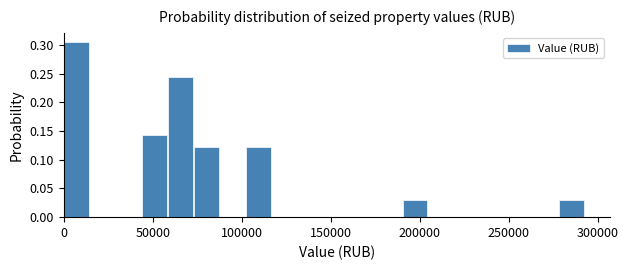

Read against the x-axis, roughly where is the centre of the tallest bar?

5000